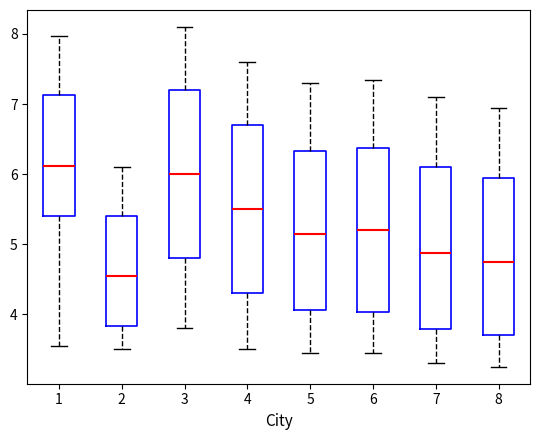

Reading left to right, transcribe this box plot: for each box, give where its median line is, the range the box spans, and where its two whiskers end, as read against the y-axis. The values are not printed on the chart, so give them approximately, as read against the axis.

1: median 6.1, box 5.4 to 7.1, whiskers 3.6 to 8.0
2: median 4.6, box 3.8 to 5.4, whiskers 3.5 to 6.1
3: median 6.0, box 4.8 to 7.2, whiskers 3.8 to 8.1
4: median 5.5, box 4.3 to 6.7, whiskers 3.5 to 7.6
5: median 5.2, box 4.1 to 6.3, whiskers 3.5 to 7.3
6: median 5.2, box 4.0 to 6.4, whiskers 3.5 to 7.4
7: median 4.9, box 3.8 to 6.1, whiskers 3.3 to 7.1
8: median 4.8, box 3.7 to 6.0, whiskers 3.3 to 7.0